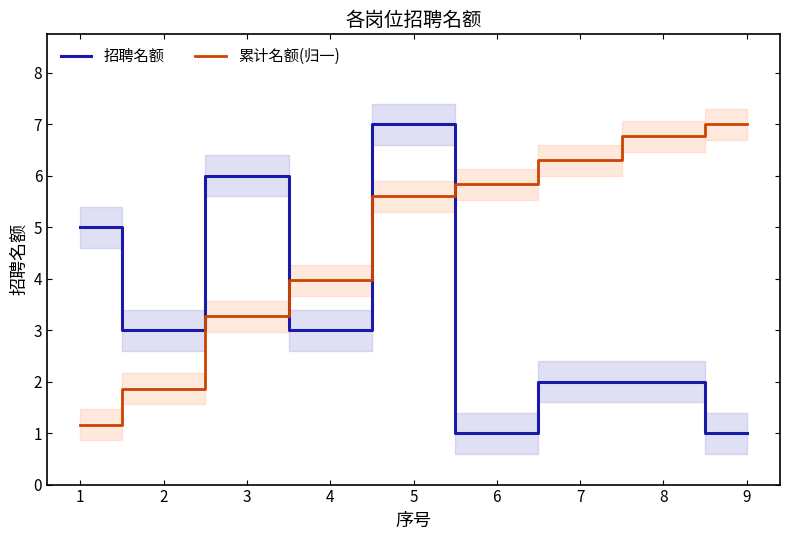

The value of 累计名额(归一) at 5 is 5.6. True or false?

True